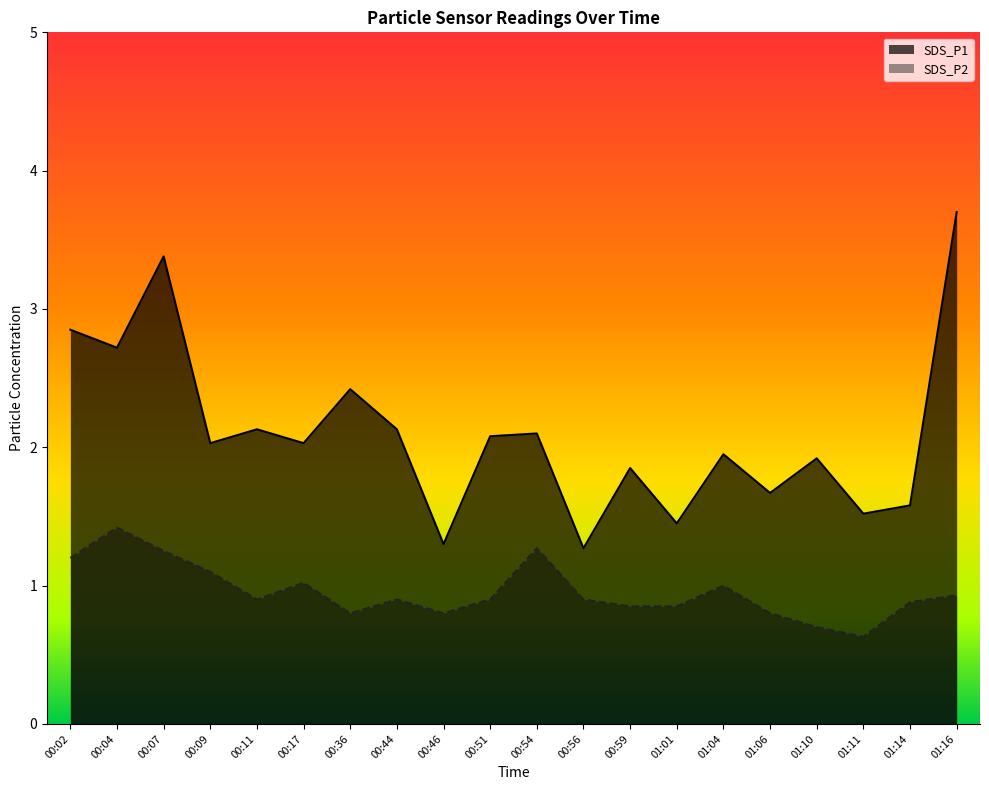

Which category has the highest value in the SDS_P1 series?

01:16